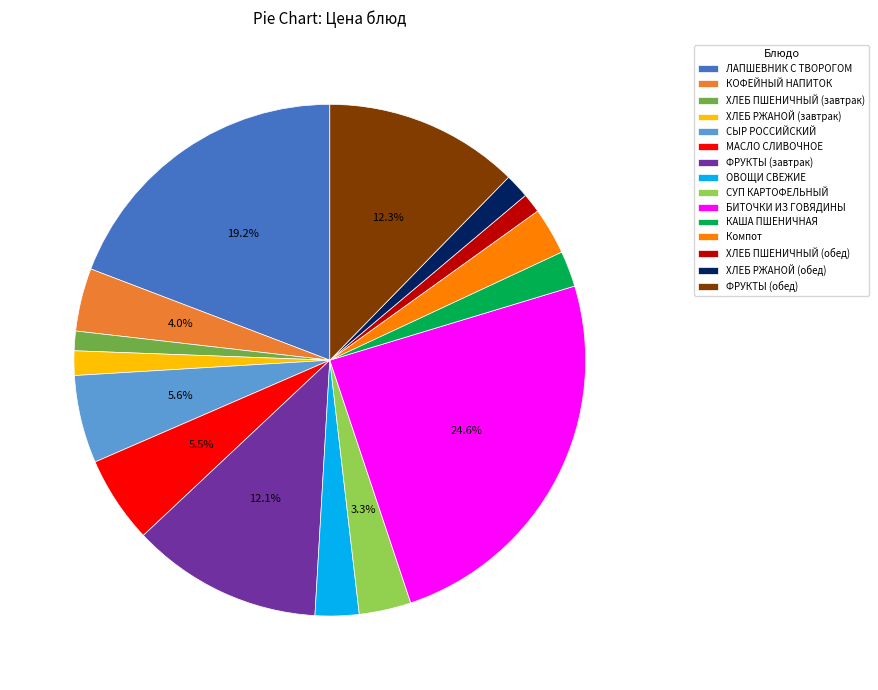

What is the ratio of the value at ХЛЕБ РЖАНОЙ (завтрак) to the value at МАСЛО СЛИВОЧНОЕ?

0.3